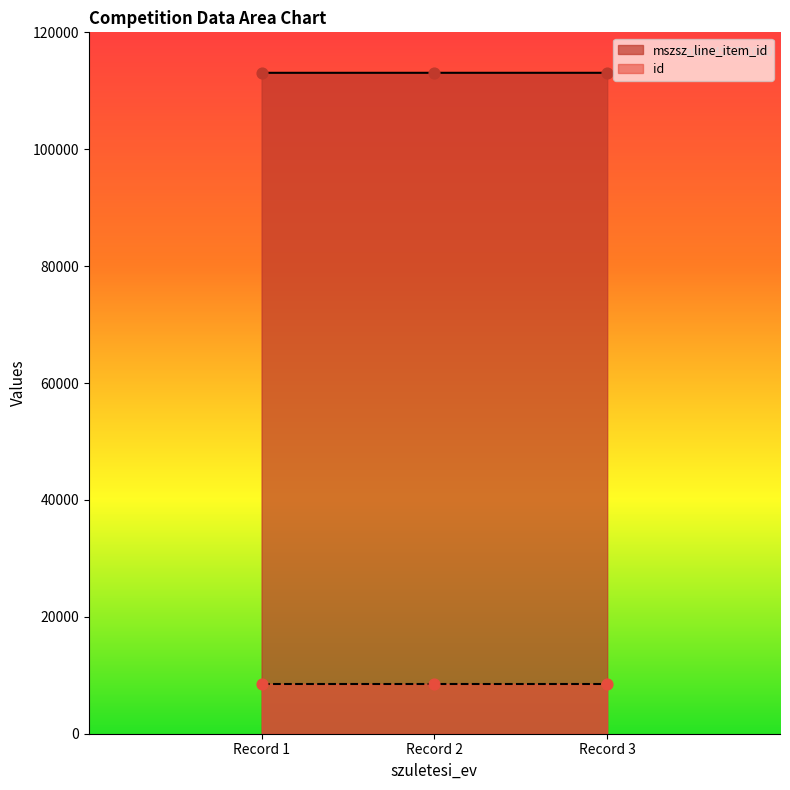

The value of mszsz_line_item_id at Record 2 is 72316. True or false?

False